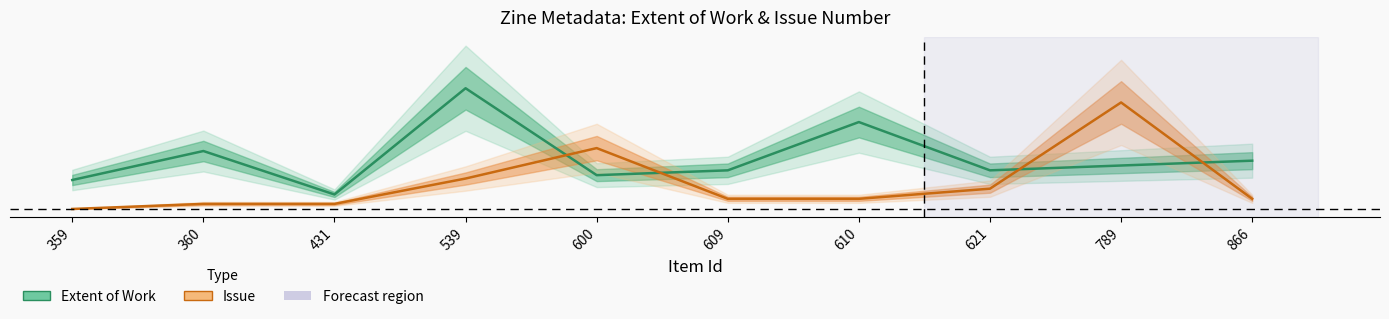

At how many categories does at least one series exceed 0?

10